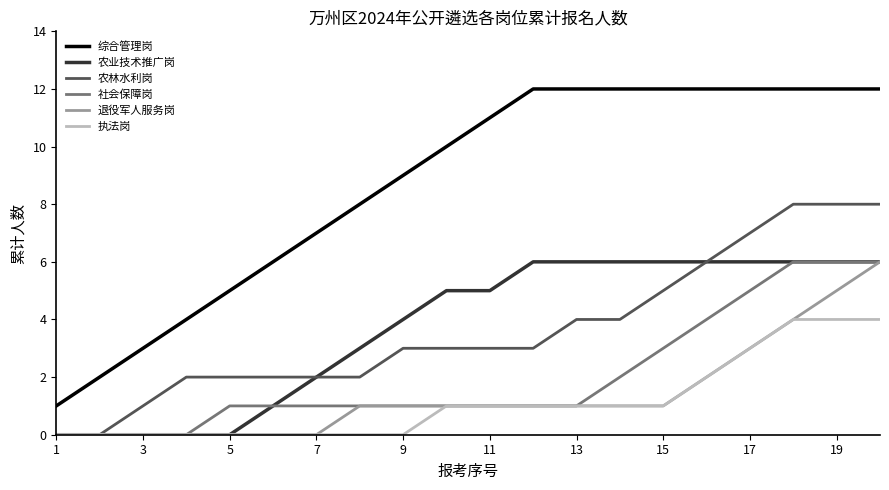

Which series has the largest total across all categories?

综合管理岗